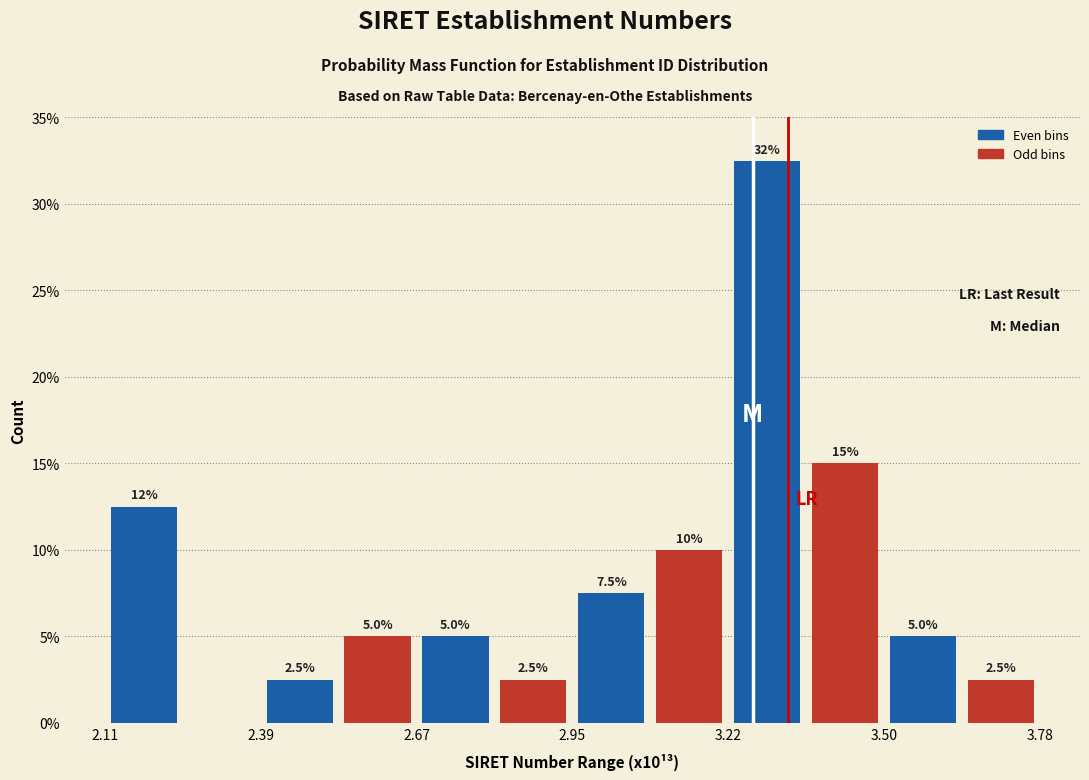

Read against the x-axis, roughly where is the centre of the tallest bar?

3.30